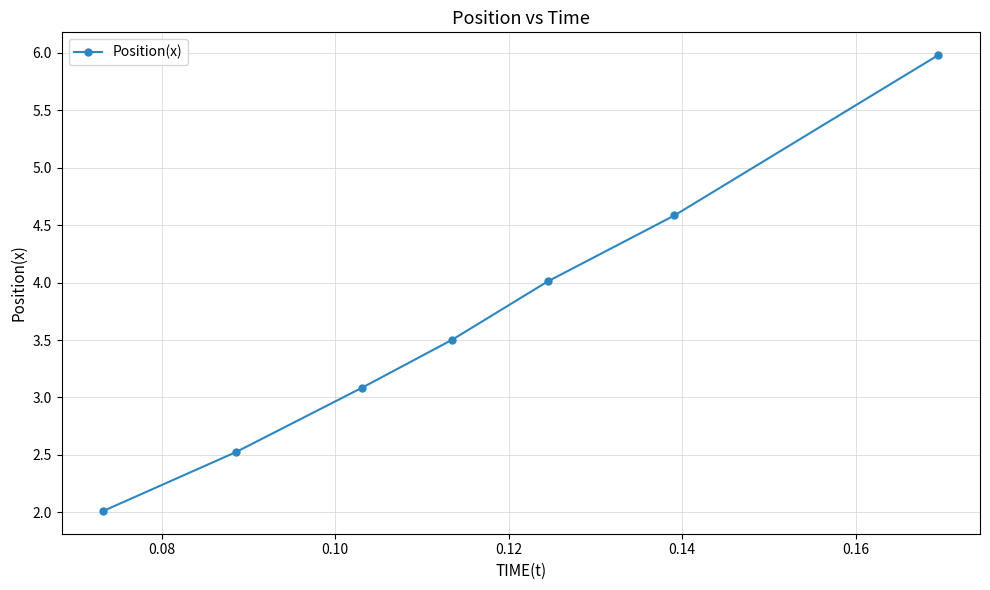

What is the difference between the maximum and second lowest values?

3.5